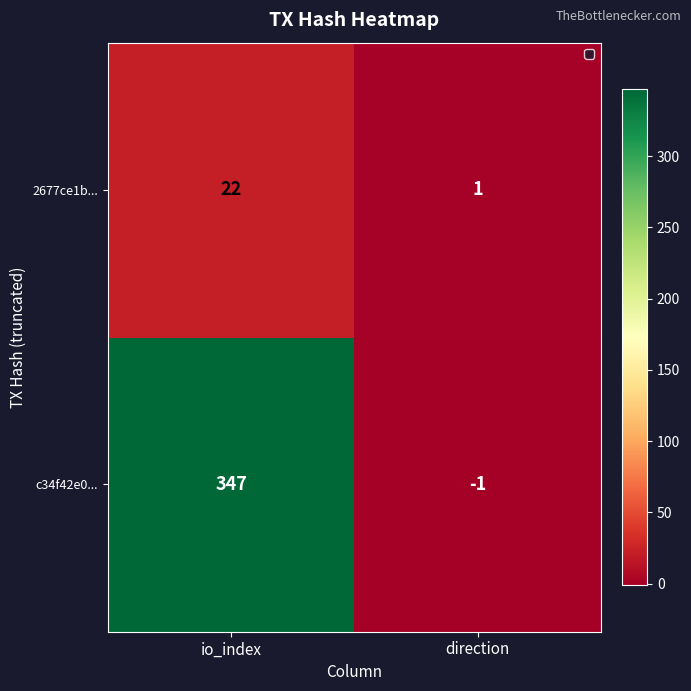

Reading left to right, list all the values displayed in this chart.

2677ce1b...: io_index=22	direction=1
c34f42e0...: io_index=347	direction=-1